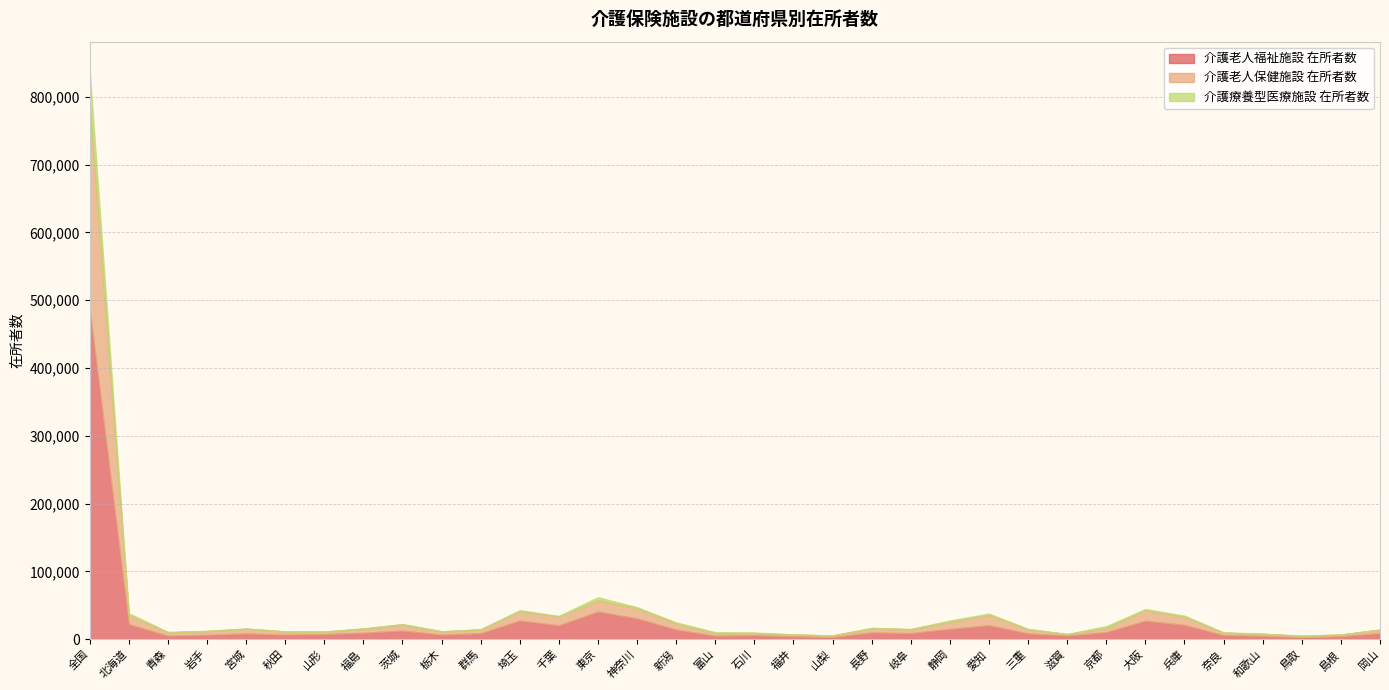

True or false: 介護老人福祉施設 在所者数 and 介護老人保健施設 在所者数 intersect in this chart.

False